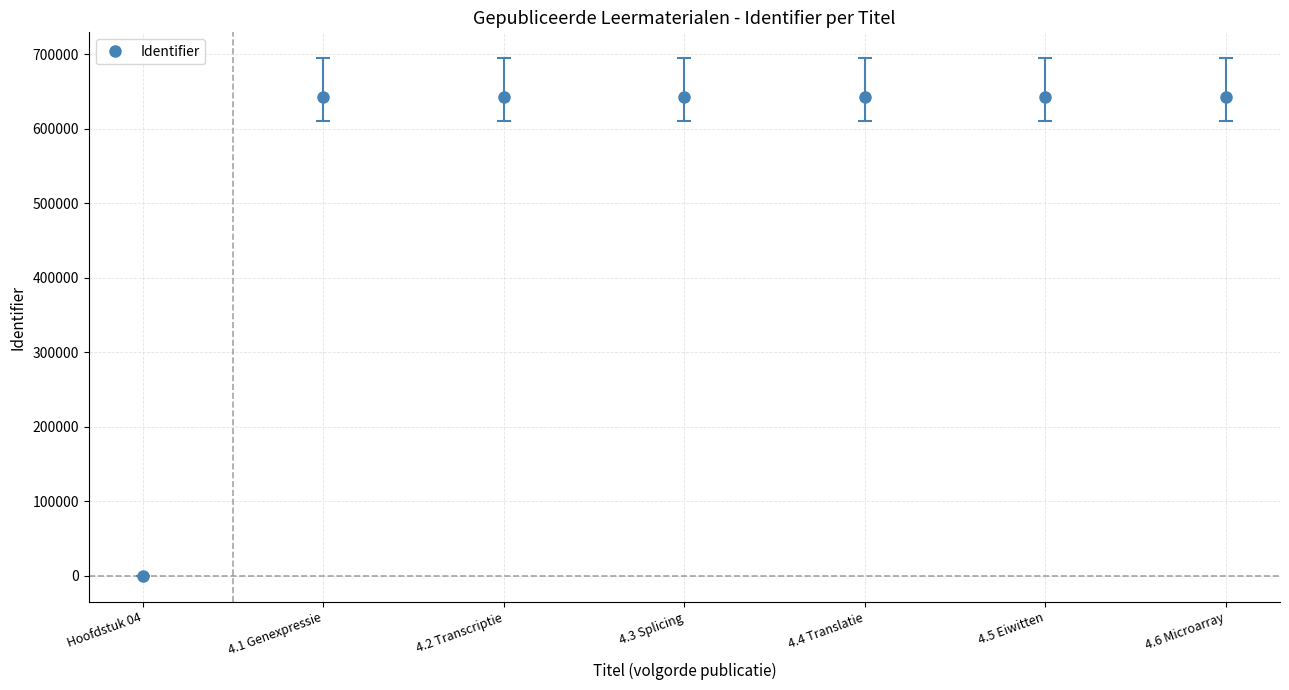

What is the average value?

551065